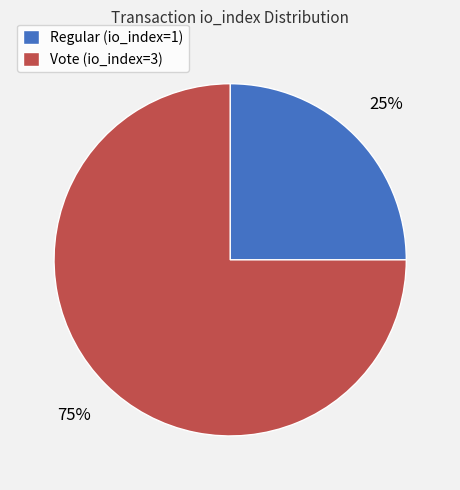

Is it true that Vote (io_index=3) is 81% of the pie?

False